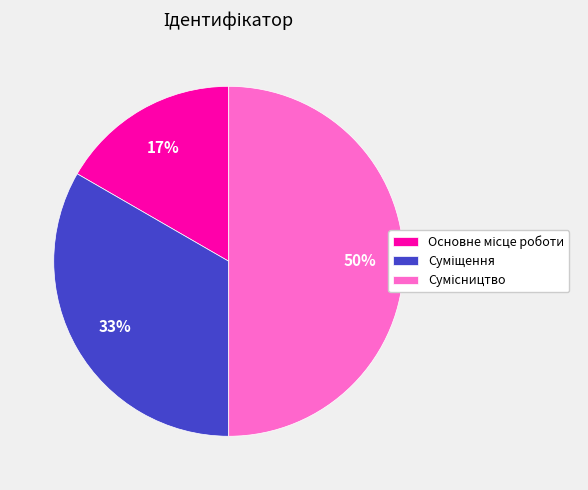

To the nearest percent, what is the average slice percentage?

33%